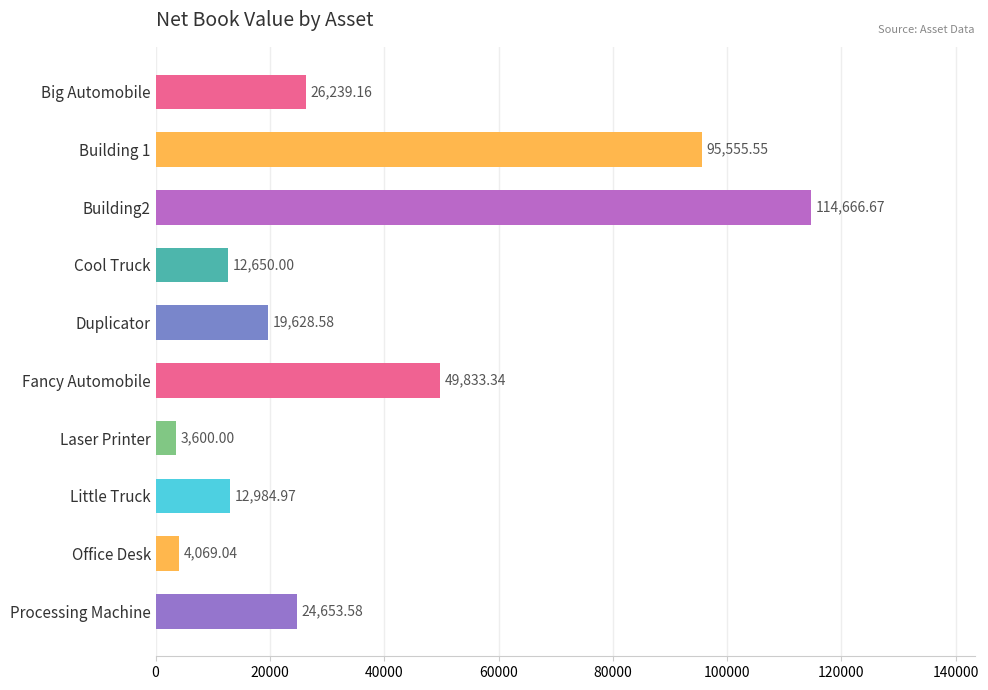

What is the label of the 5th bar from the bottom?

Fancy Automobile